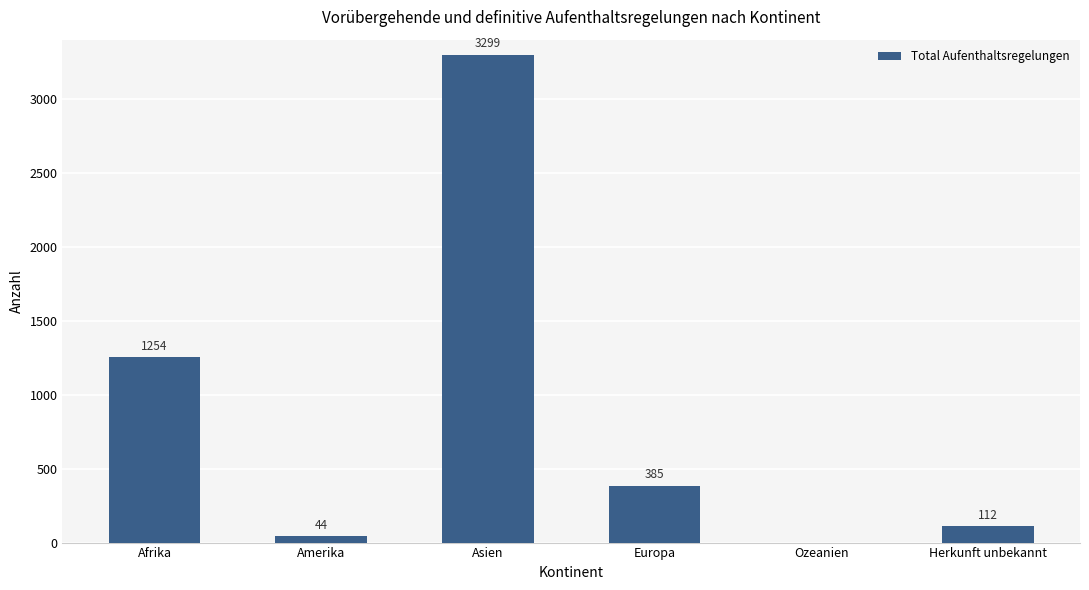

What is the sum of all values?

5094